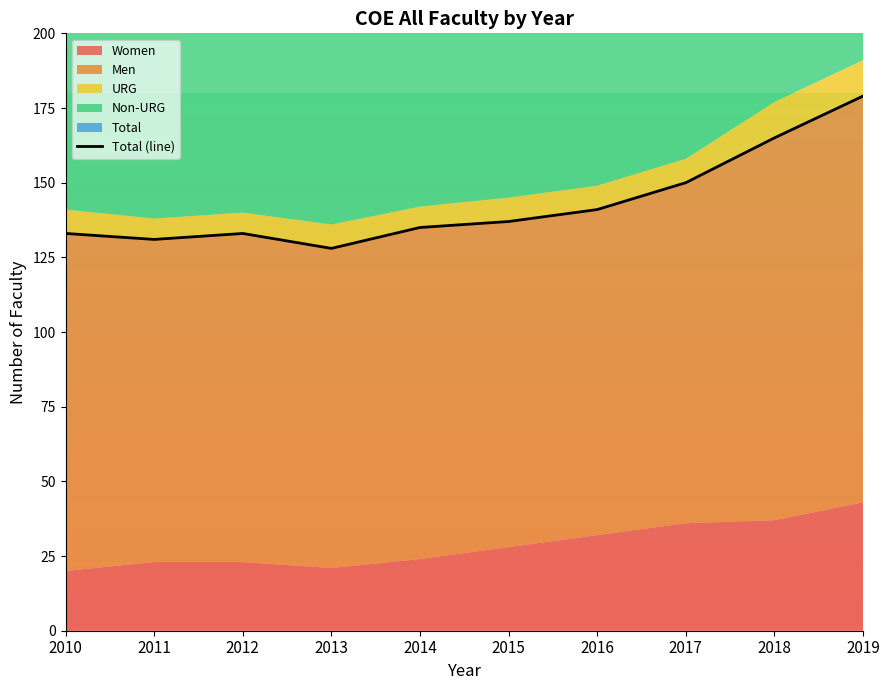

Is it true that the value at 2011 is 131?

True